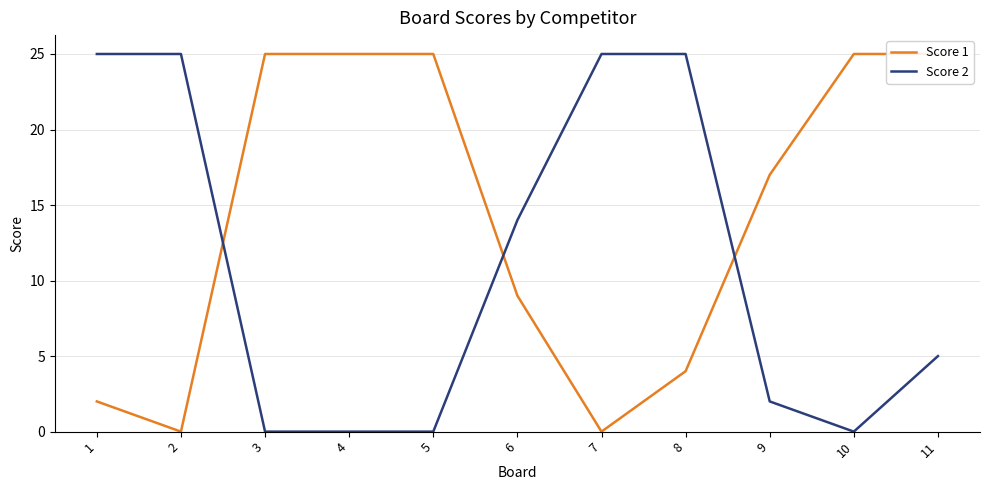

List the series in order of their peak value, highest first.

Score 1, Score 2